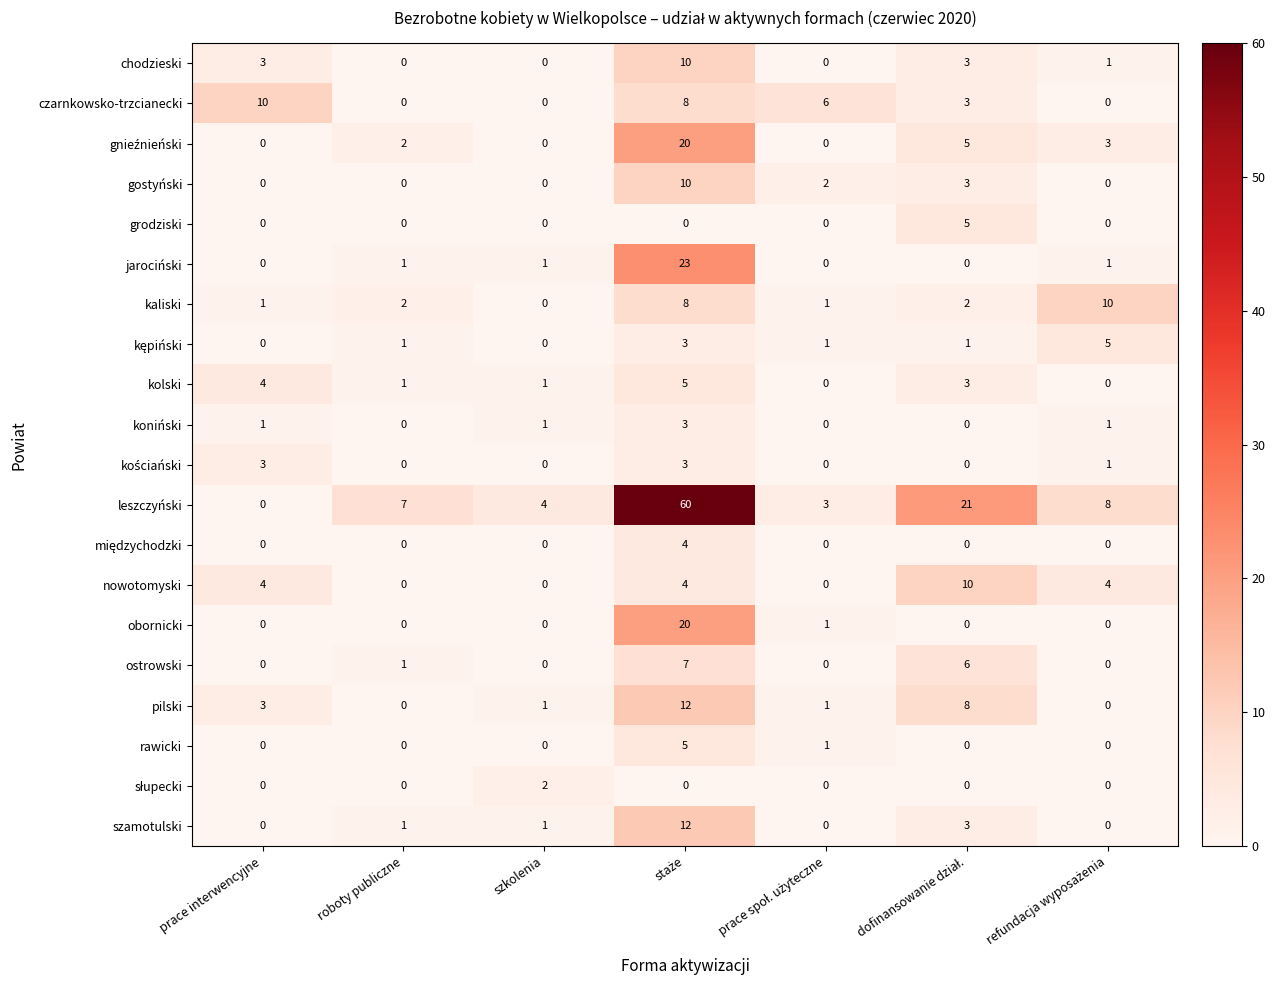

Which series has the widest spread of values?

leszczyński